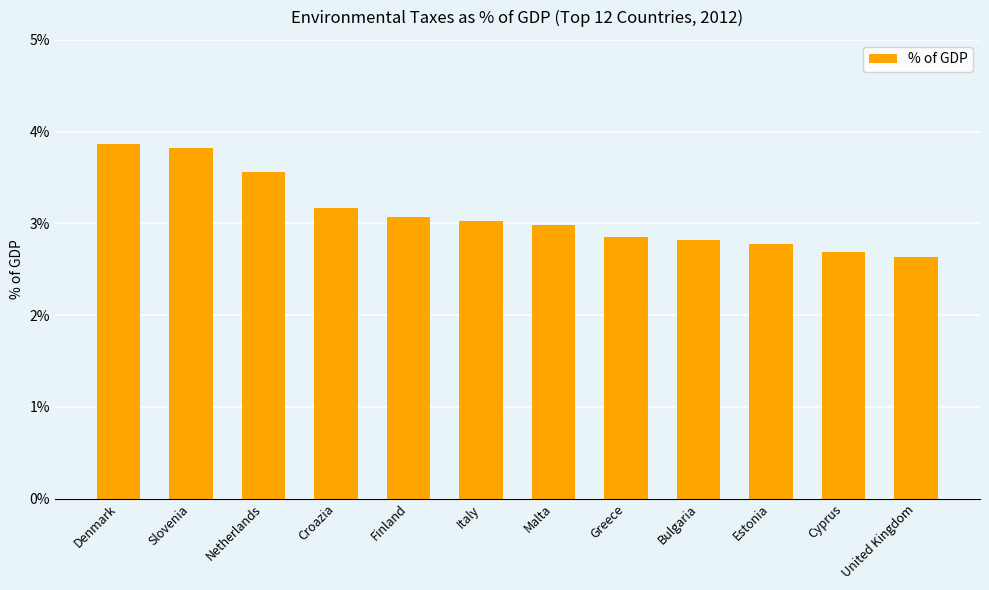

What is the minimum value shown in the chart?

2.6